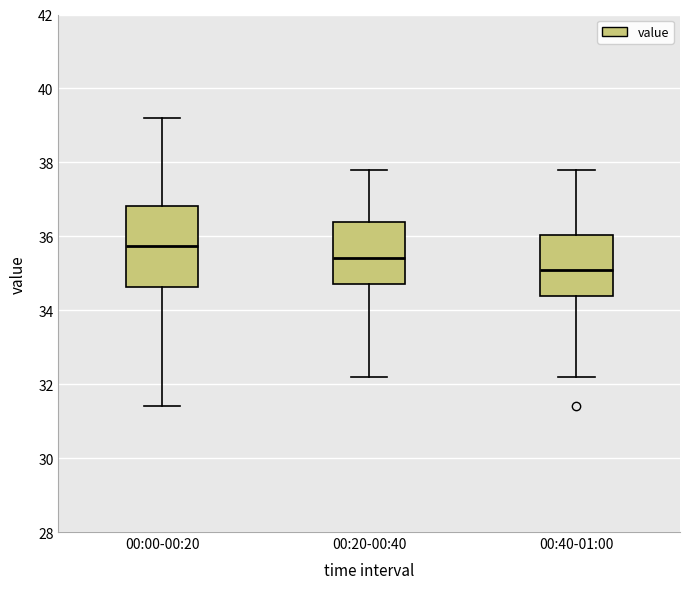

Reading left to right, read every box against the y-axis: the position of its median line, the range the box covers, and the ends of its whiskers. The values are not printed on the chart, so give them approximately, as read against the axis.

00:00-00:20: median 35.8, box 34.6 to 36.8, whiskers 31.4 to 39.2
00:20-00:40: median 35.4, box 34.8 to 36.4, whiskers 32.2 to 37.8
00:40-01:00: median 35.2, box 34.4 to 36.0, whiskers 32.2 to 37.8